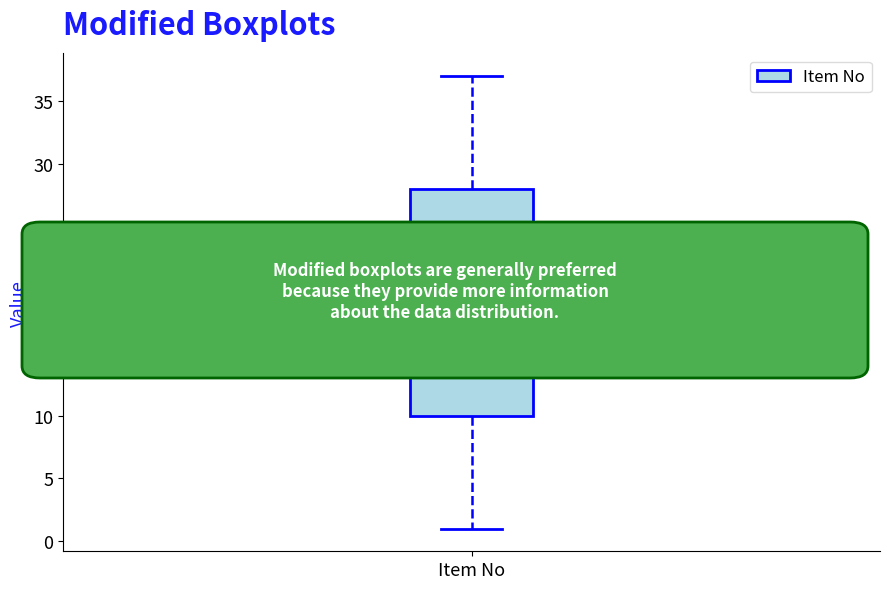

Where is the upper edge of the box for Item No on the y-axis? The values are not printed on the chart, so give them approximately, as read against the axis.

28